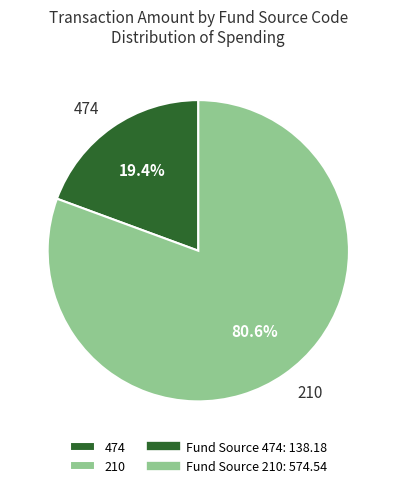

Is there any slice that represents more than half of the pie?

Yes